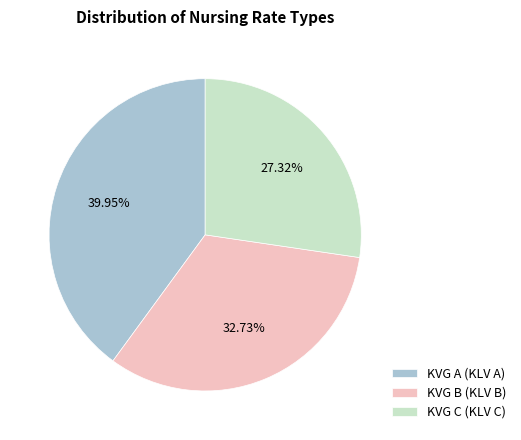

Does KVG A (KLV A) account for over 50% of the chart?

No